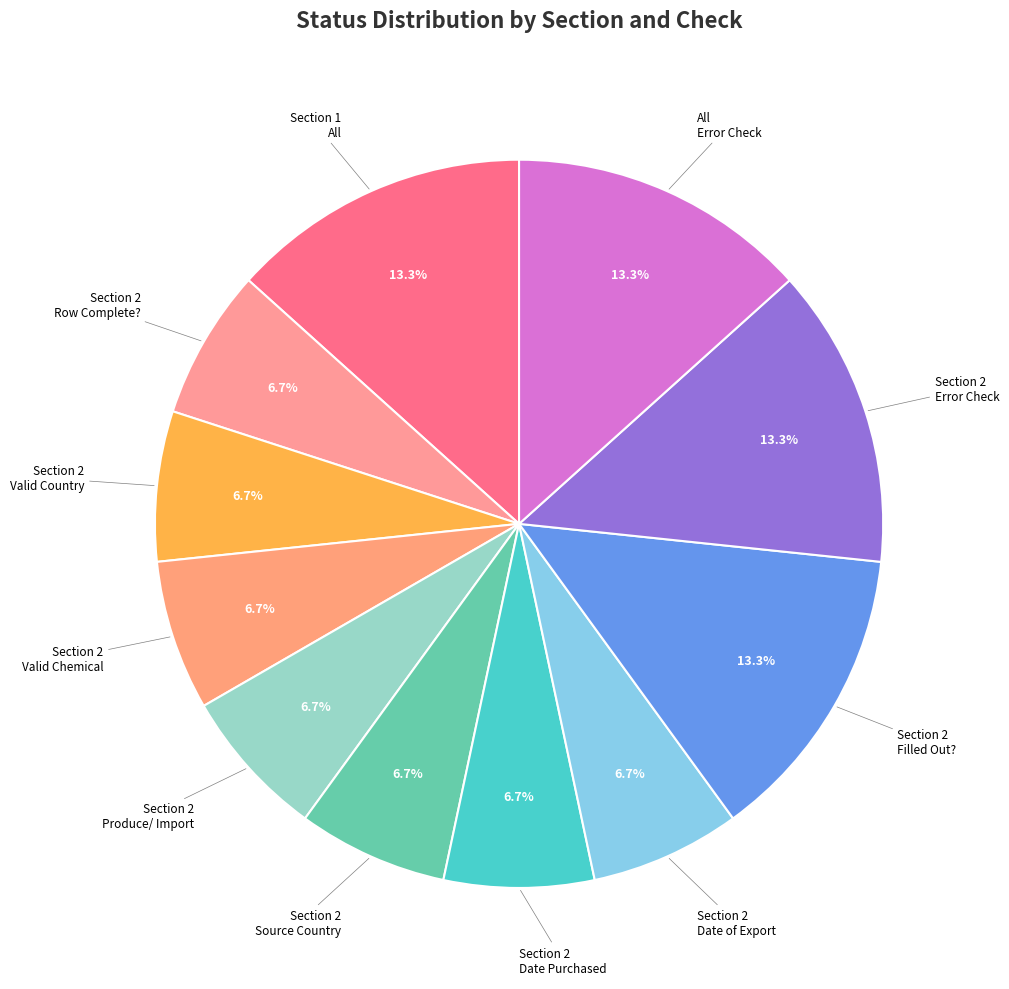

Rank the categories by value from highest to lowest.

Section 1 / All, Section 2 / Filled Out?, Section 2 / Error Check, All / Error Check, Section 2 / Row Complete?, Section 2 / Valid Country, Section 2 / Valid Chemical, Section 2 / Produce Import, Section 2 / Source Country, Section 2 / Date Purchased, Section 2 / Date of Export